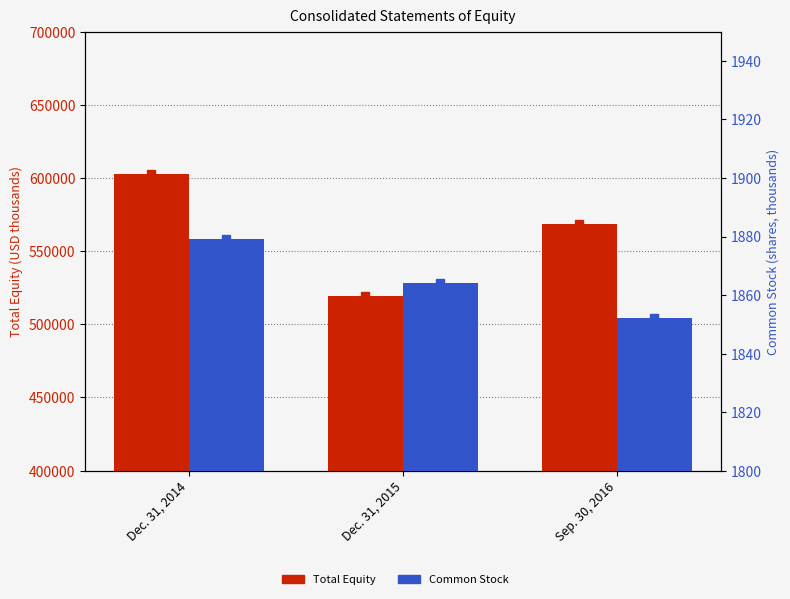

How many bars are there in total?

6